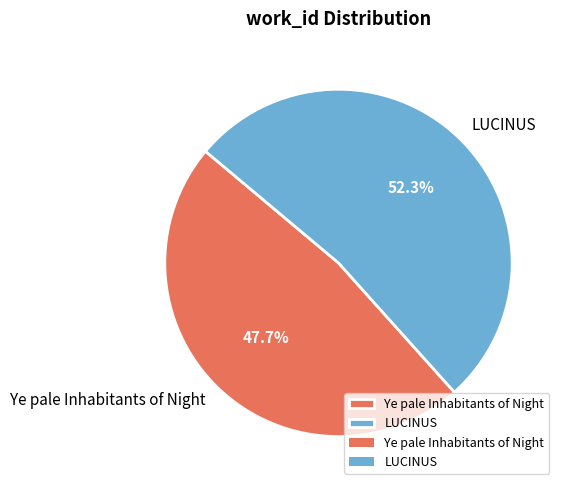

How much of the chart is everything except Ye pale Inhabitants of Night?

52.3%